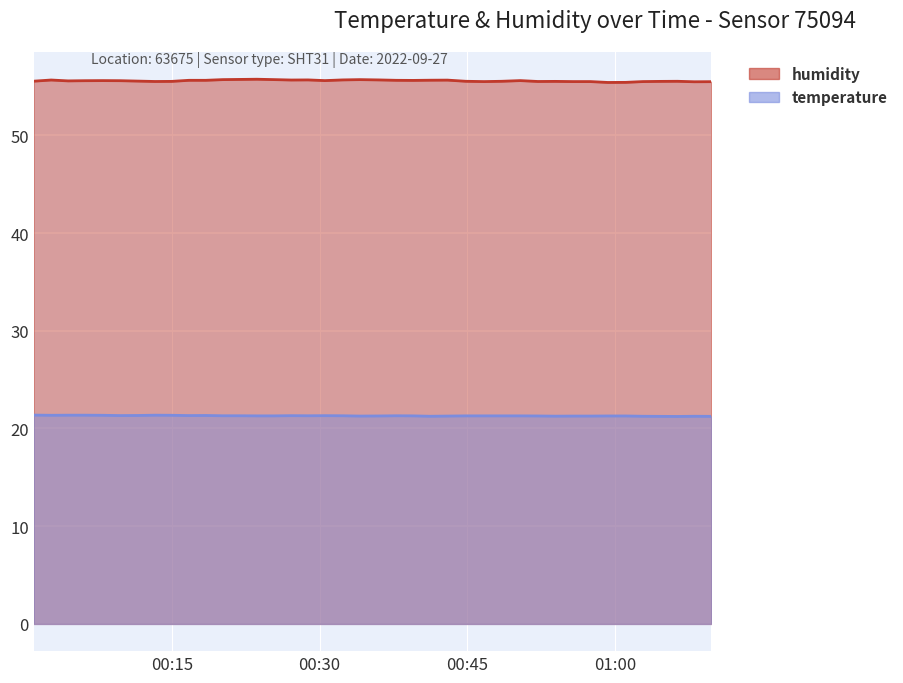

What is the difference between the second highest and second lowest values in the temperature series?

0.1